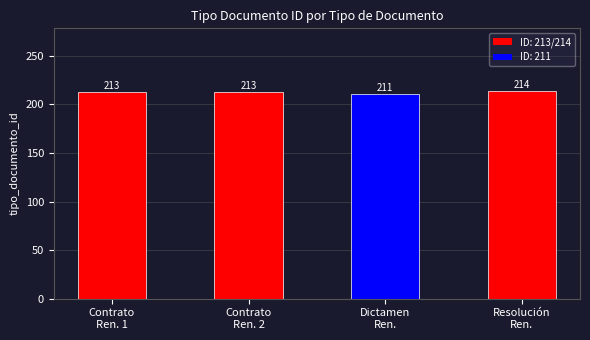

What is the change in value from Contrato
Ren. 1 to Dictamen
Ren.?

-2